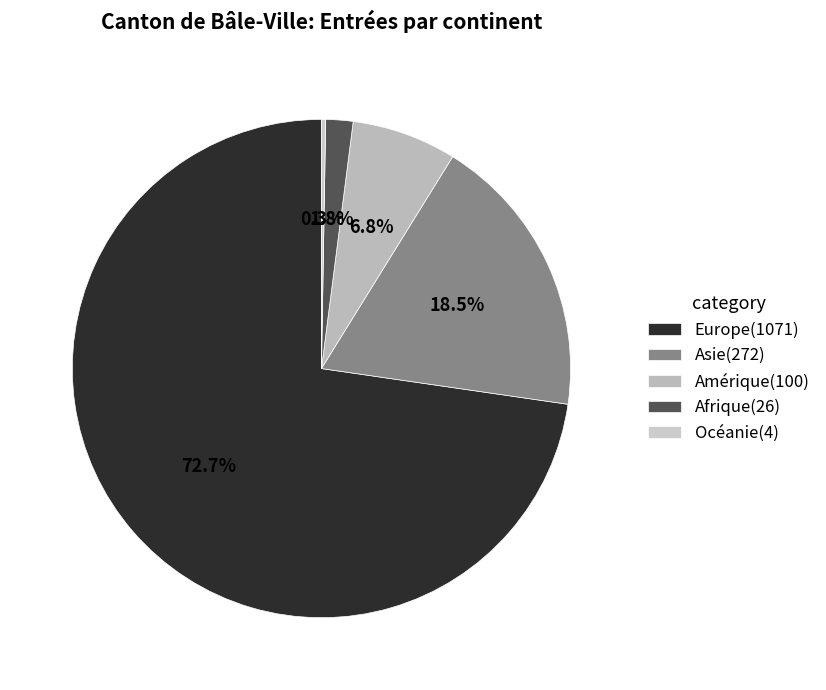

How many segments does this pie chart have?

5